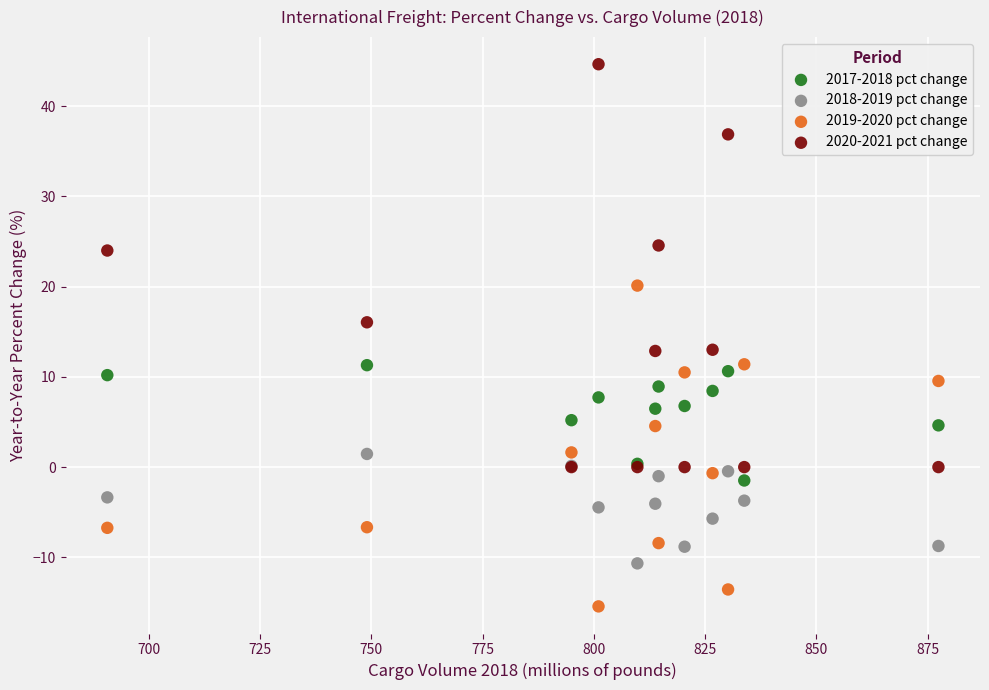

Which series contains the highest Y value?

2020-2021 pct change